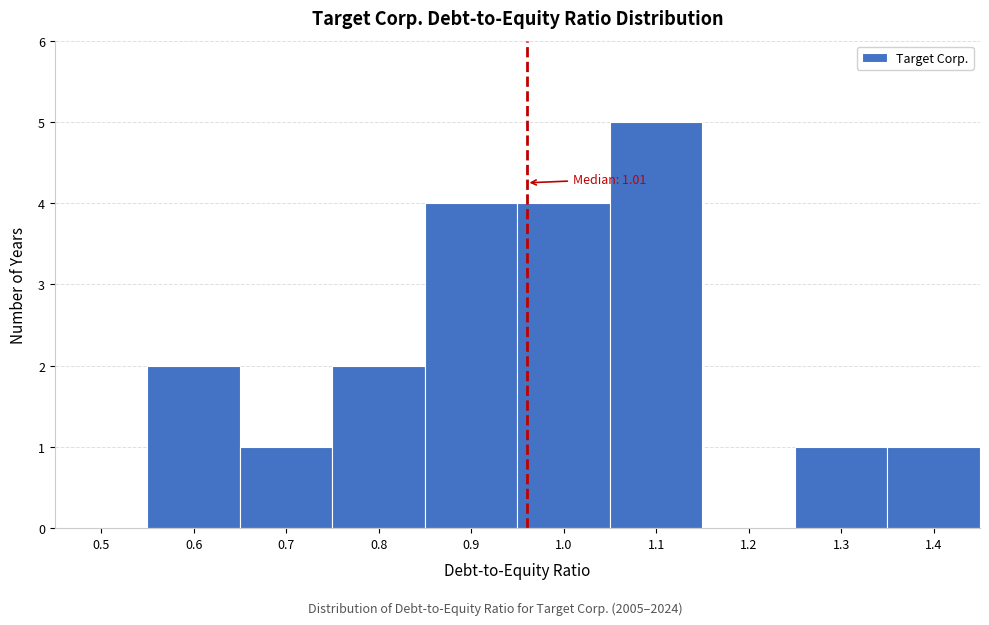

Reading left to right, extract all data points from this chart.

0.5=0	0.6=2	0.7=1	0.8=2	0.9=4	1.0=4	1.1=5	1.2=0	1.3=1	1.4=1